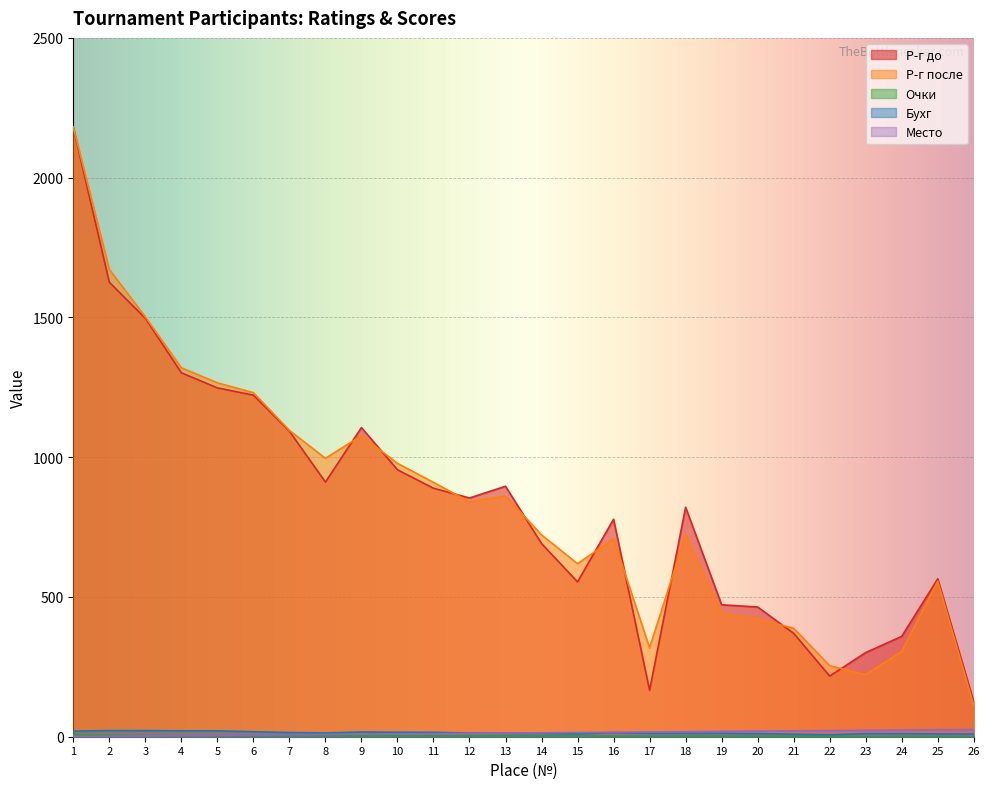

Rank the categories by Бухг value from lowest to highest.

22, 21, 26, 15, 25, 20, 23, 24, 13, 14, 17, 18, 19, 12, 8, 7, 16, 10, 11, 9, 6, 1, 4, 5, 2, 3